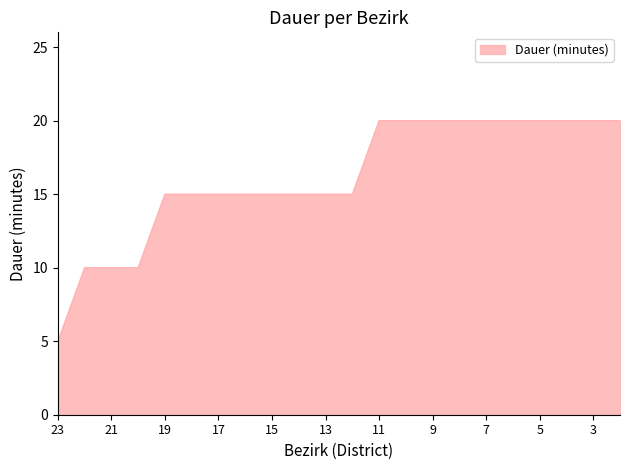

What is the difference between the maximum and minimum values?

15